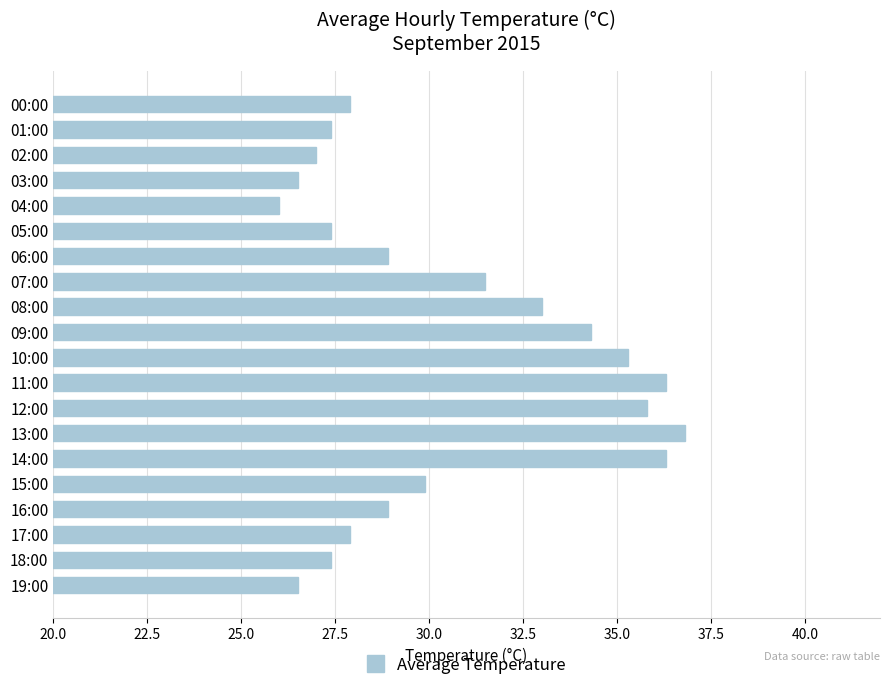

What position from the bottom is 08:00?

12